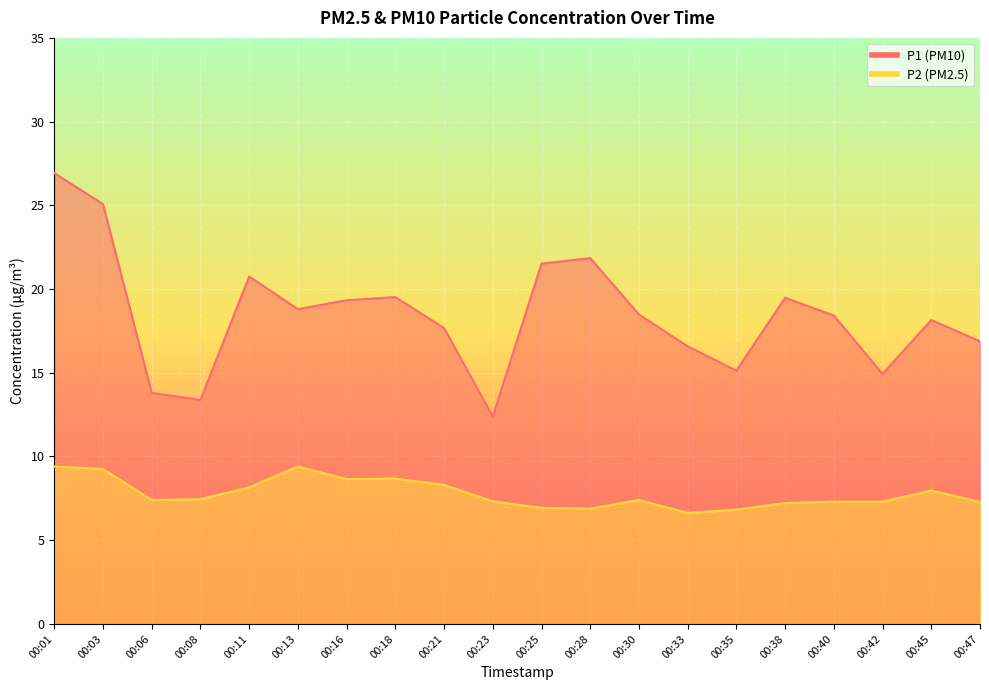

What is the difference between the P2 values at 00:06 and 00:28?

0.5